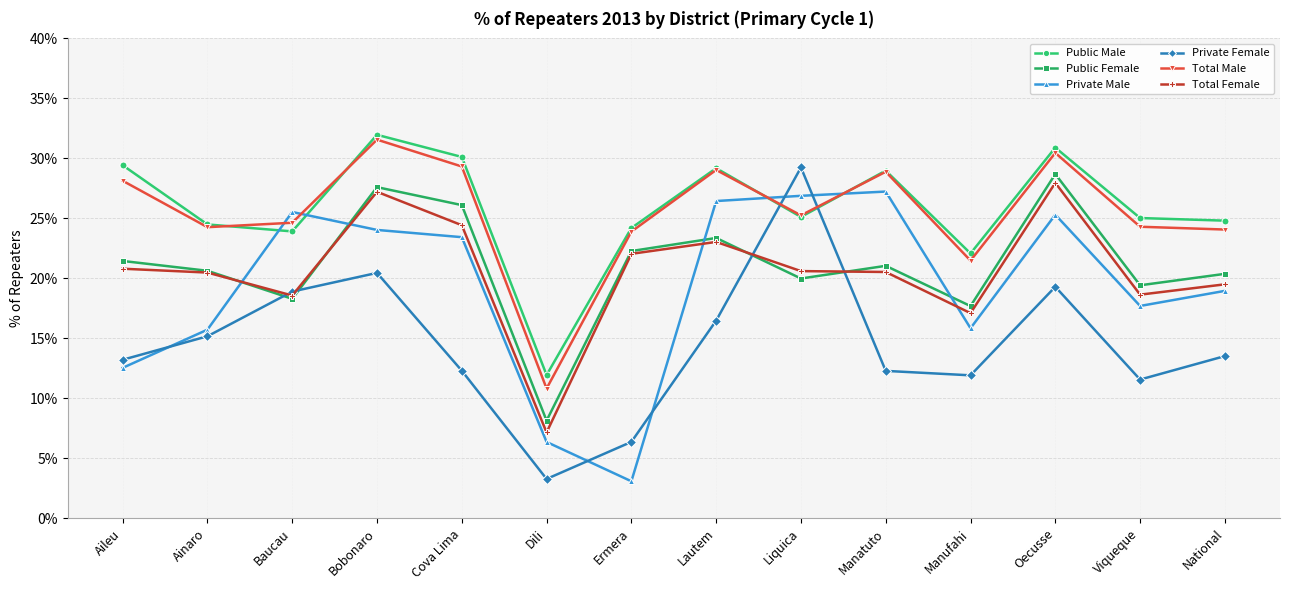

Which series has the widest spread of values?

Private Female